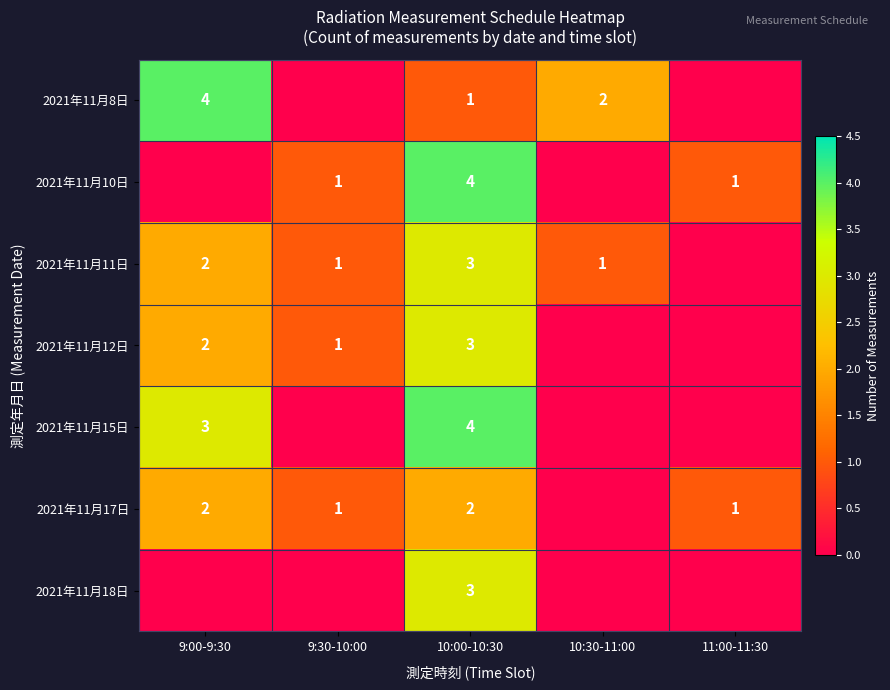

At how many categories does at least one series exceed 1?

3